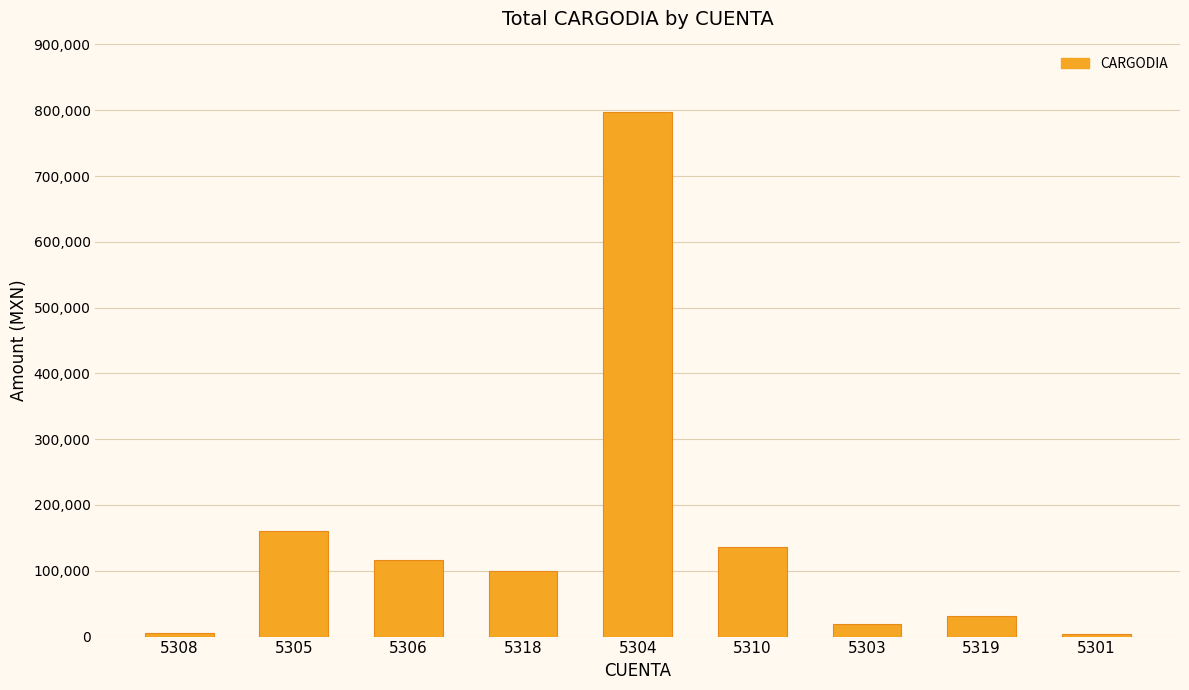

What is the value of the 2nd bar from the left?

161057.8